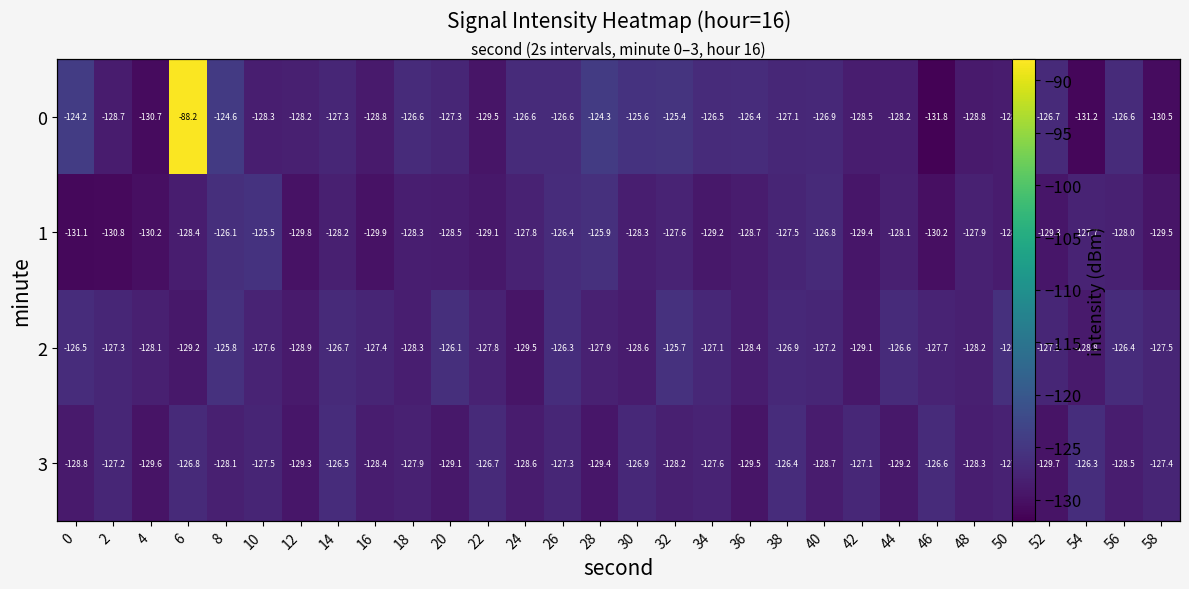

Which series changed the most between 18 and 24?

2